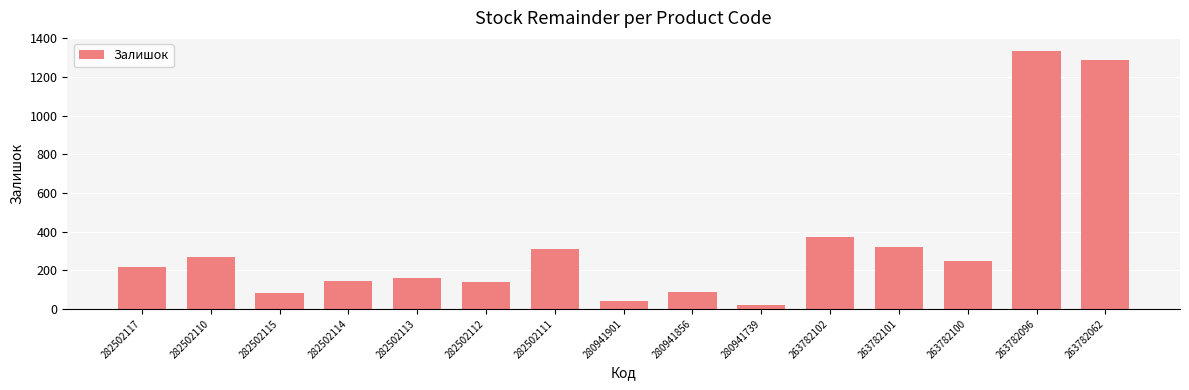

What value does the data have at 282502117?

215